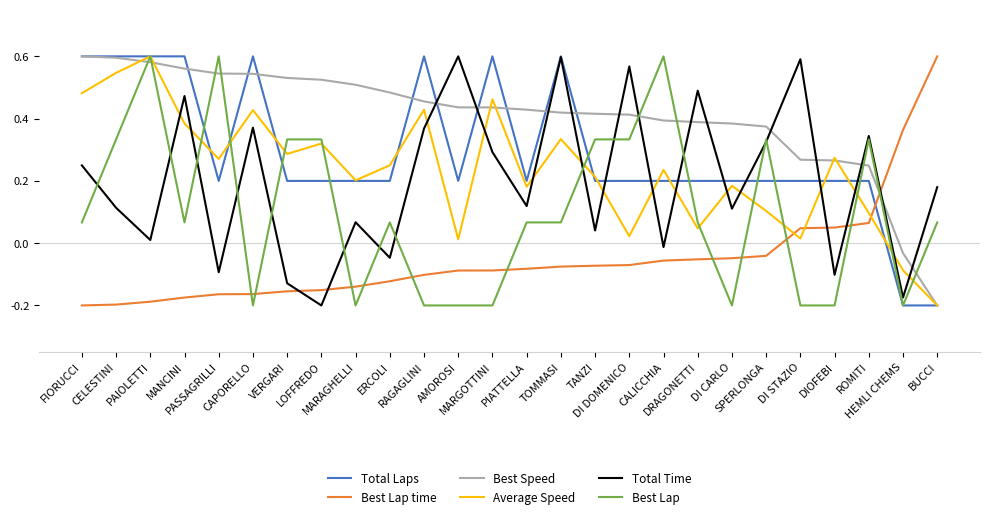

After their last crossing, which series has the higher values: Best Lap or Best Speed?

Best Lap